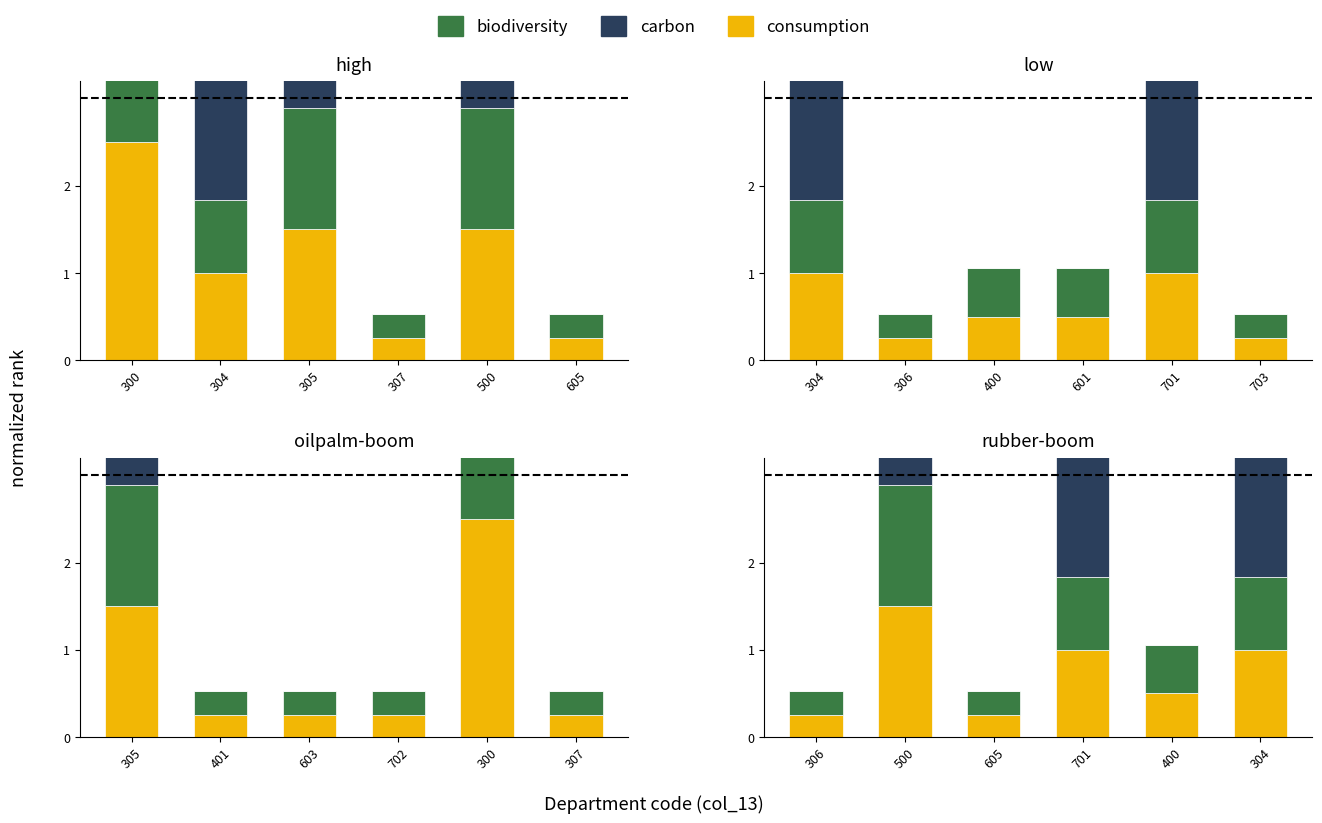

Which series has the largest total across all categories?

carbon